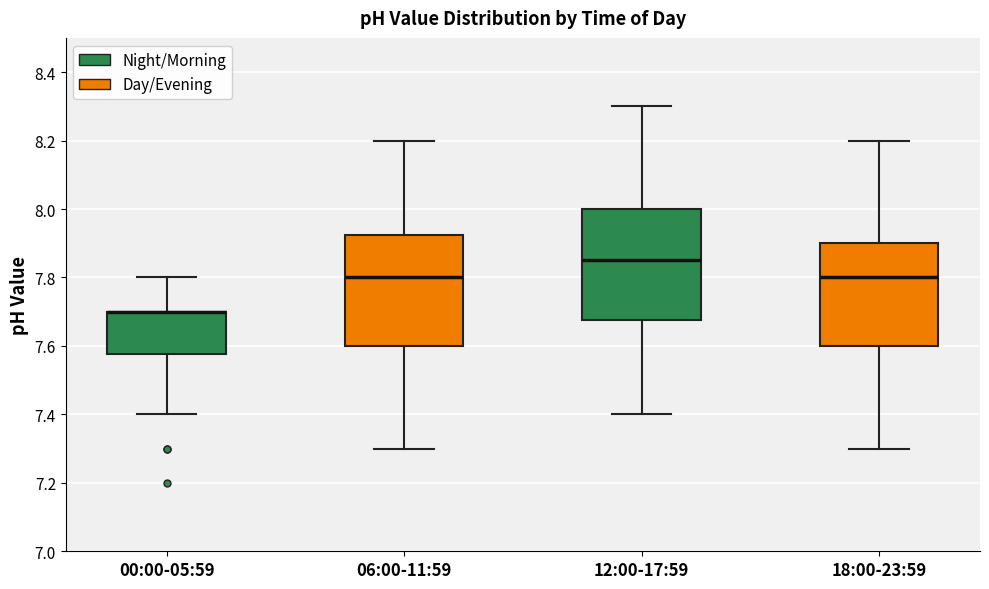

Reading left to right, read every box against the y-axis: the position of its median line, the range the box covers, and the ends of its whiskers. The values are not printed on the chart, so give them approximately, as read against the axis.

00:00-05:59: median 7.70 (drawn on the box's upper edge), box 7.58 to 7.70, whiskers 7.40 to 7.80
06:00-11:59: median 7.80, box 7.60 to 7.92, whiskers 7.30 to 8.20
12:00-17:59: median 7.86, box 7.68 to 8.00, whiskers 7.40 to 8.30
18:00-23:59: median 7.80, box 7.60 to 7.90, whiskers 7.30 to 8.20